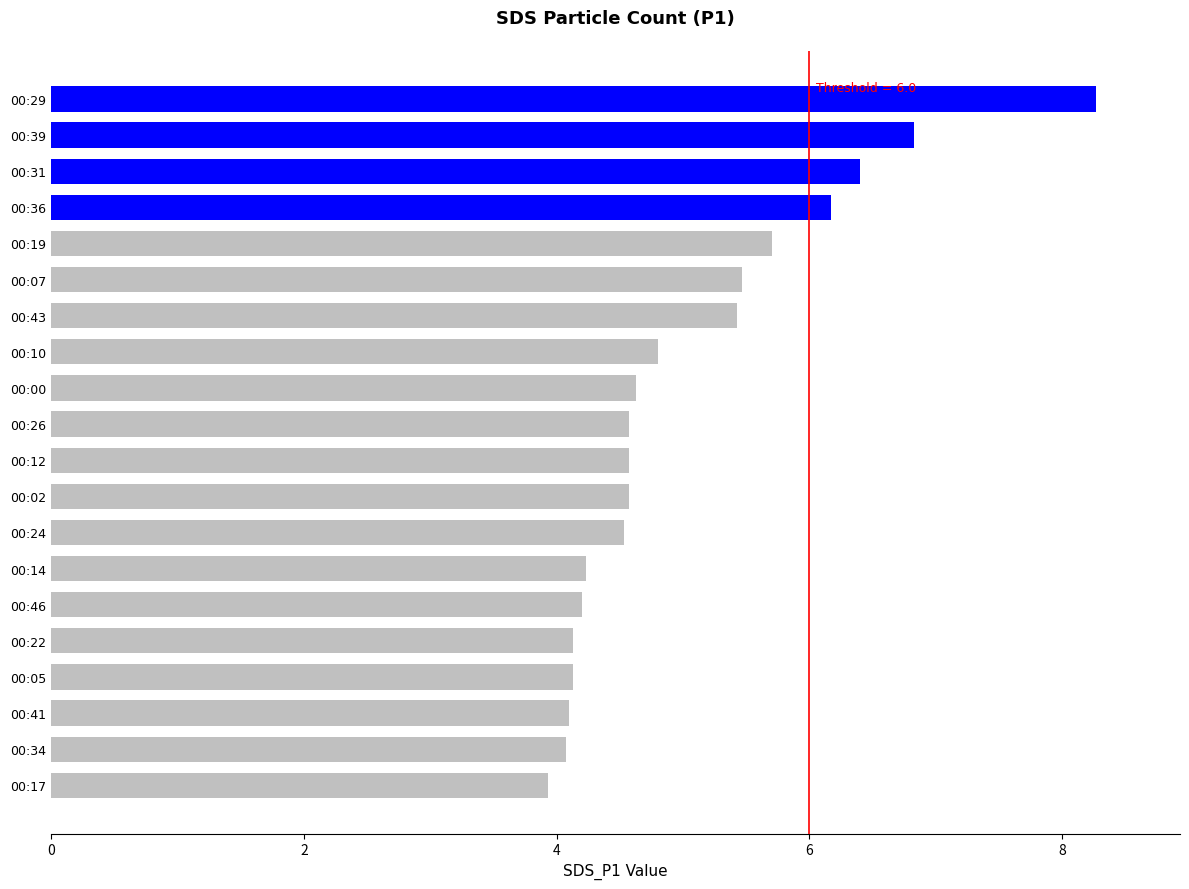

Reading bottom to top, what are all the values shown in this chart?

3.9	4.1	4.1	4.1	4.1	4.2	4.2	4.5	4.6	4.6	4.6	4.6	4.8	5.4	5.5	5.7	6.2	6.4	6.8	8.3